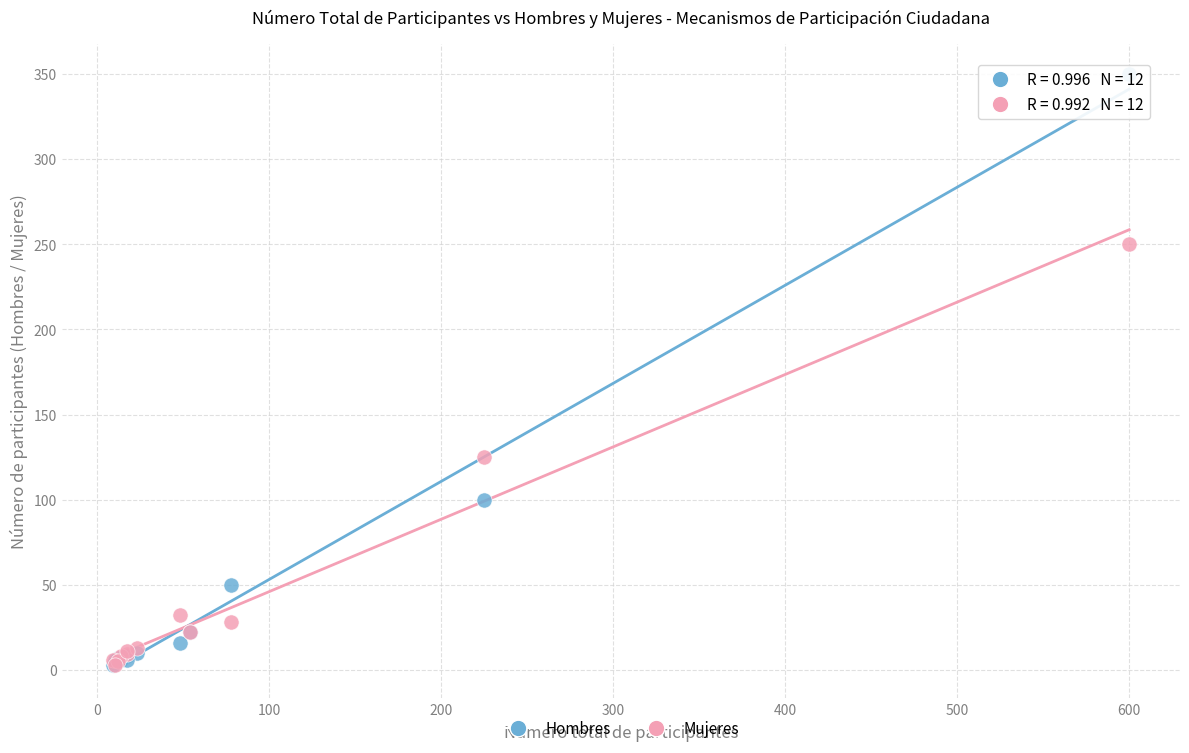

In the Hombres series, what Y value is closest to 176?

100